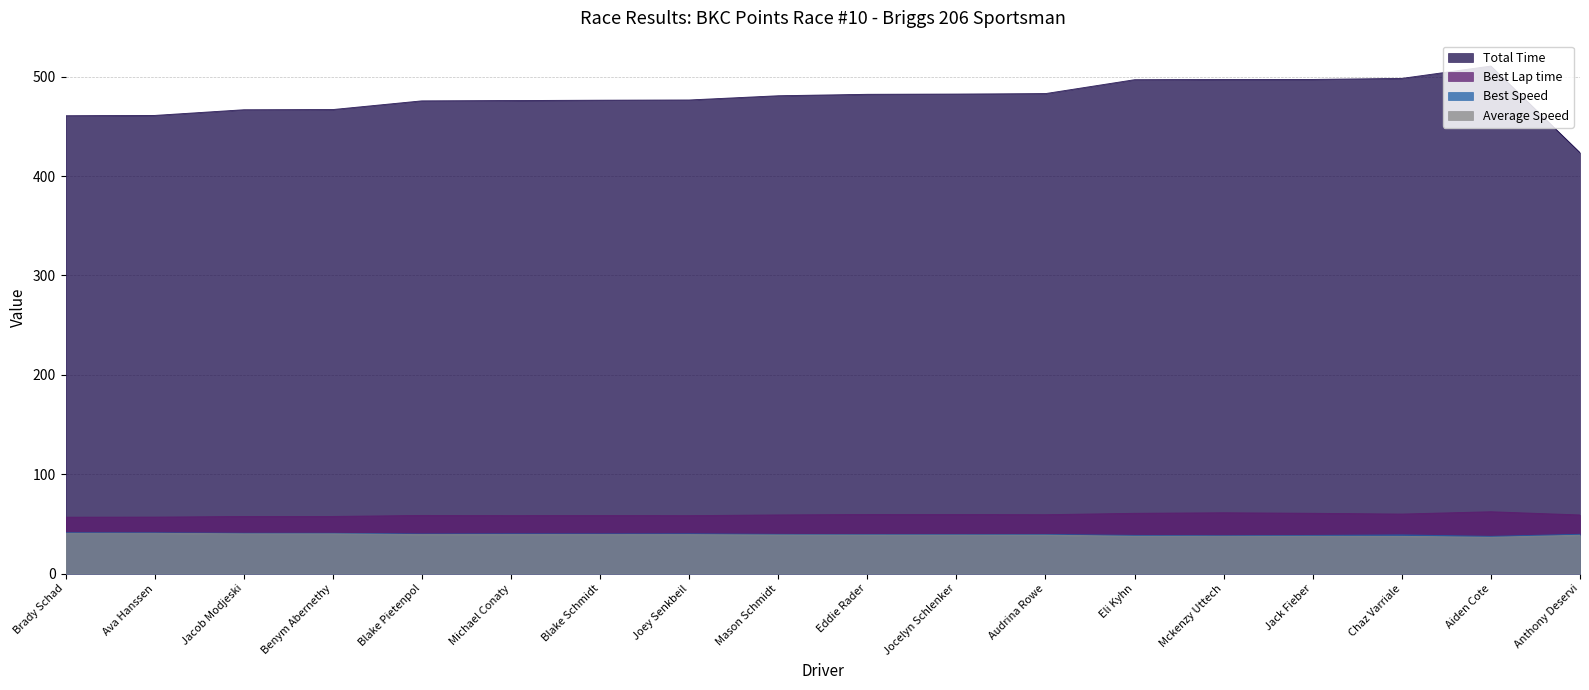

How many values in the Best Lap time series are below 59?

8